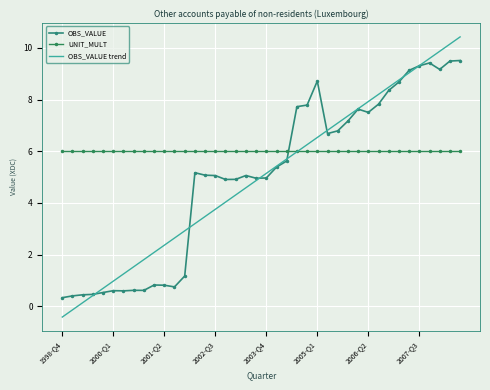

Is this an area chart (filled region under the line)?

No